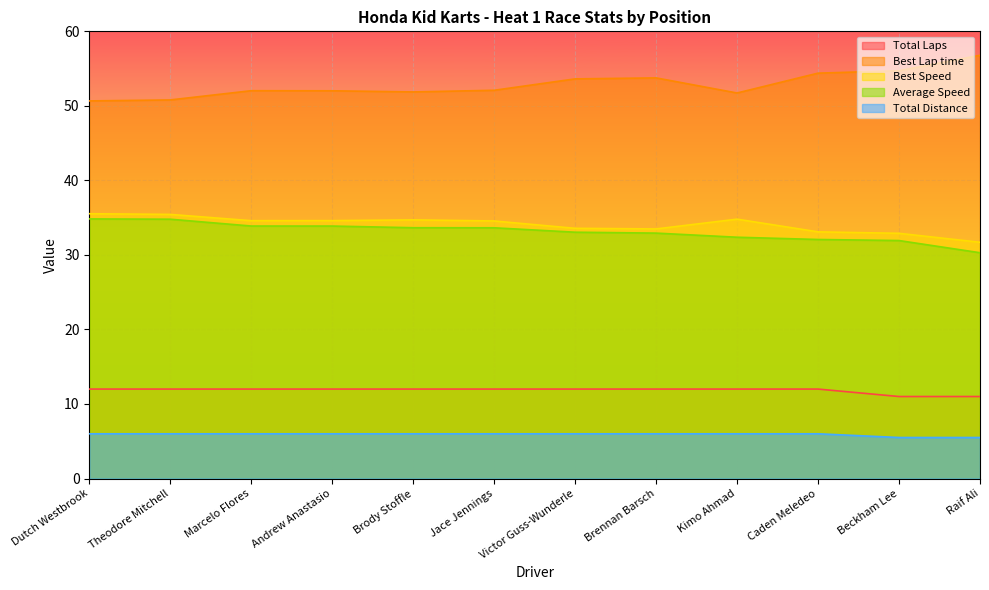

True or false: Total Laps and Average Speed intersect in this chart.

False